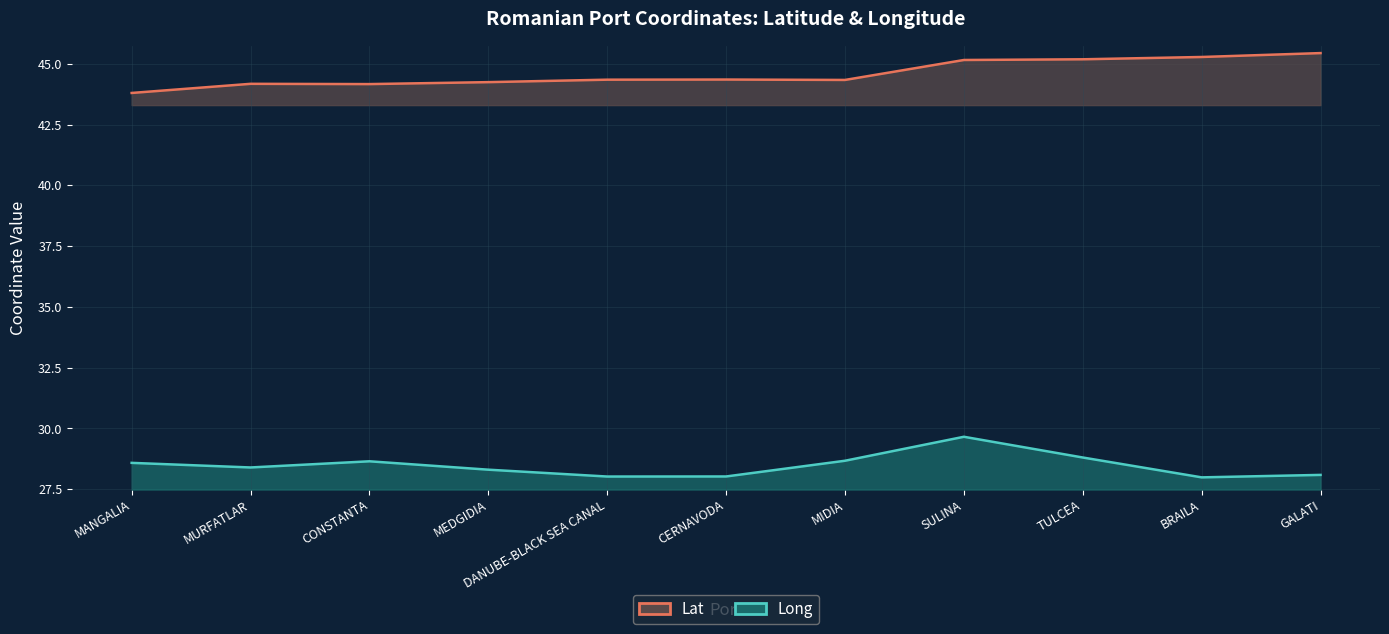

At which category does Lat reach its first local peak?

MURFATLAR